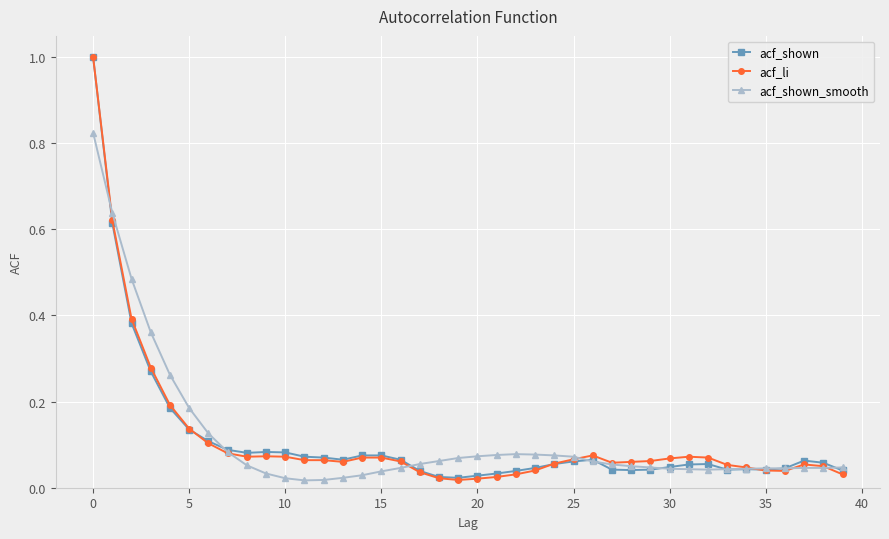

At how many categories does at least one series exceed 0?

40